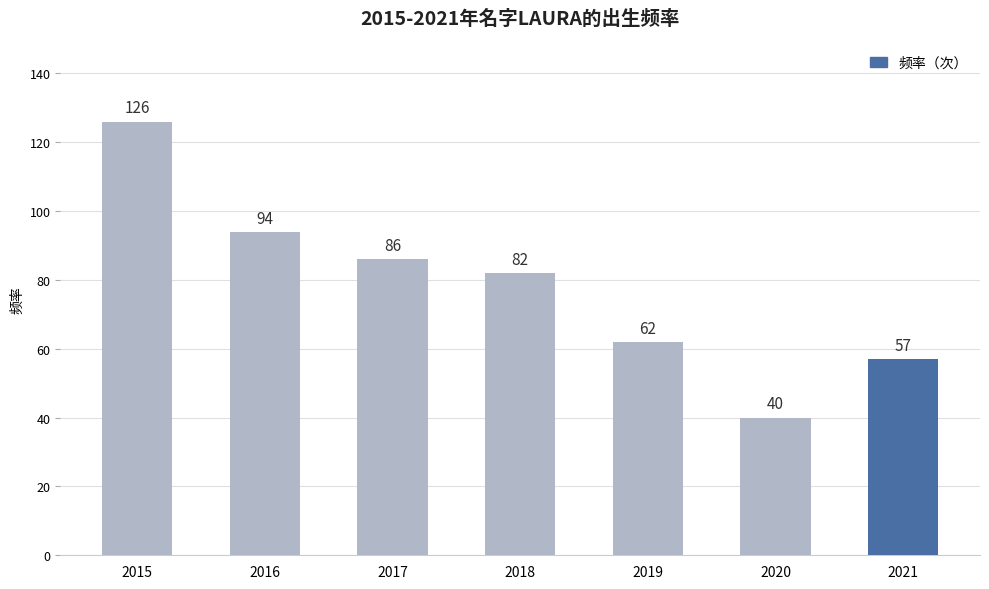

What is the difference between the values at 2016 and 2020?

54